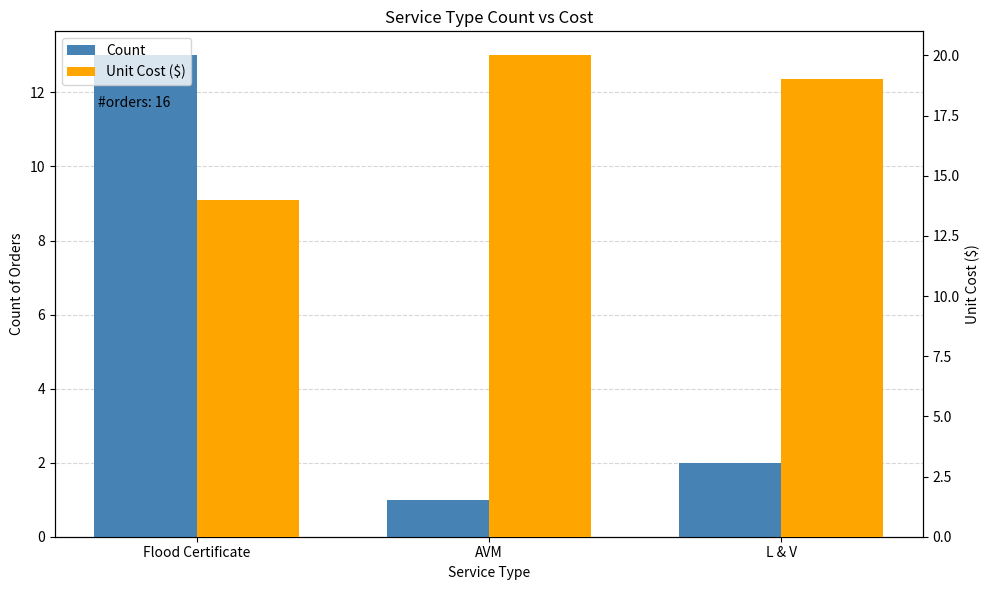

What is the spread (max minus min) of values at Flood Certificate?

1